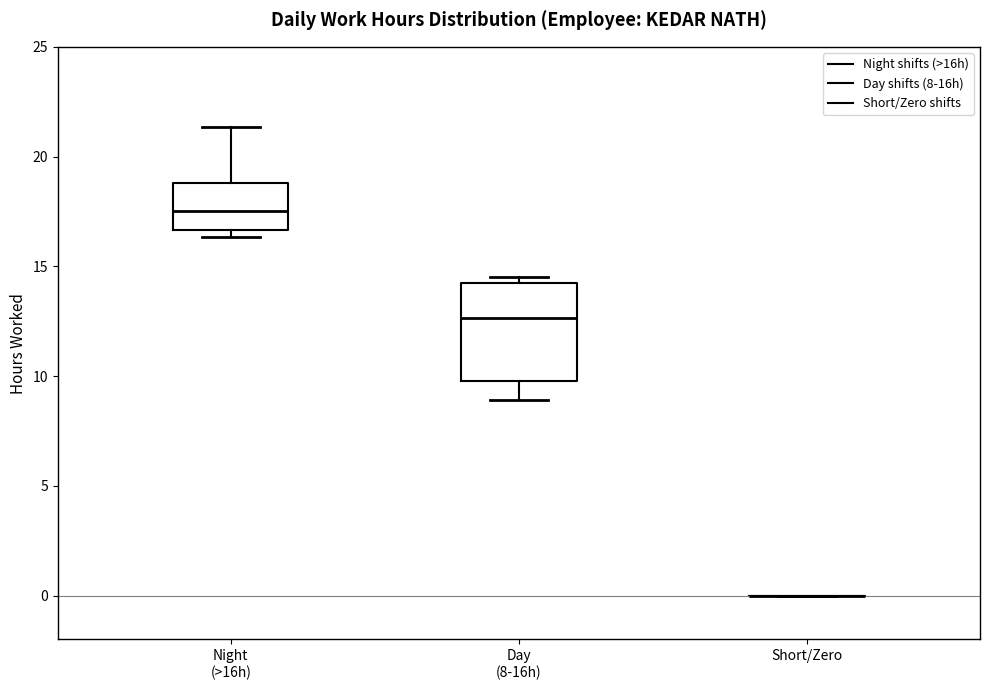

Reading left to right, transcribe this box plot: for each box, give where its median line is, the range the box spans, and where its two whiskers end, as read against the y-axis. The values are not printed on the chart, so give them approximately, as read against the axis.

Night (>16h): median 17.5, box 16.5 to 19.0, whiskers 16.5 (just below the box's lower edge) to 21.5
Day (8-16h): median 12.5, box 10.0 to 14.5, whiskers 9.0 to 14.5 (just above the box's upper edge)
Short/Zero: box collapsed to a line at 0.0, whiskers 0.0 to 0.0